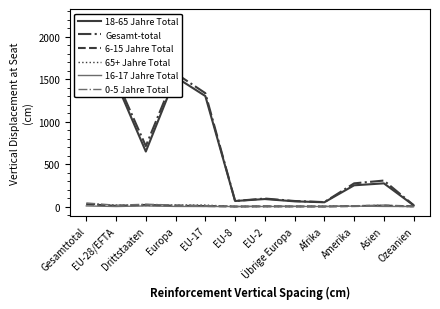

Is the value of 6-15 Jahre Total at Asien greater than the value of Gesamt-total at Drittstaaten?

No